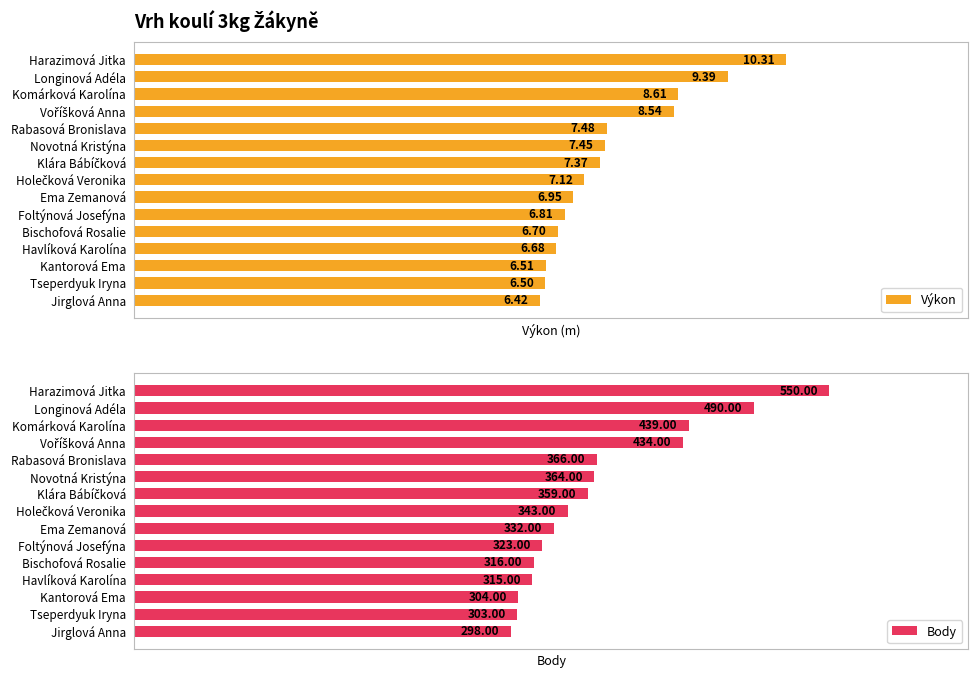

Rank the series by their maximum value, from lowest to highest.

Výkon, Body